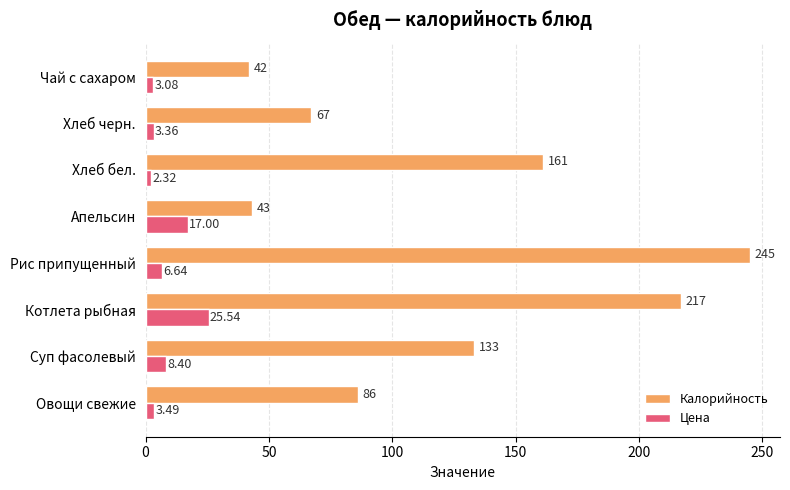

At how many categories does at least one series exceed 36?

8